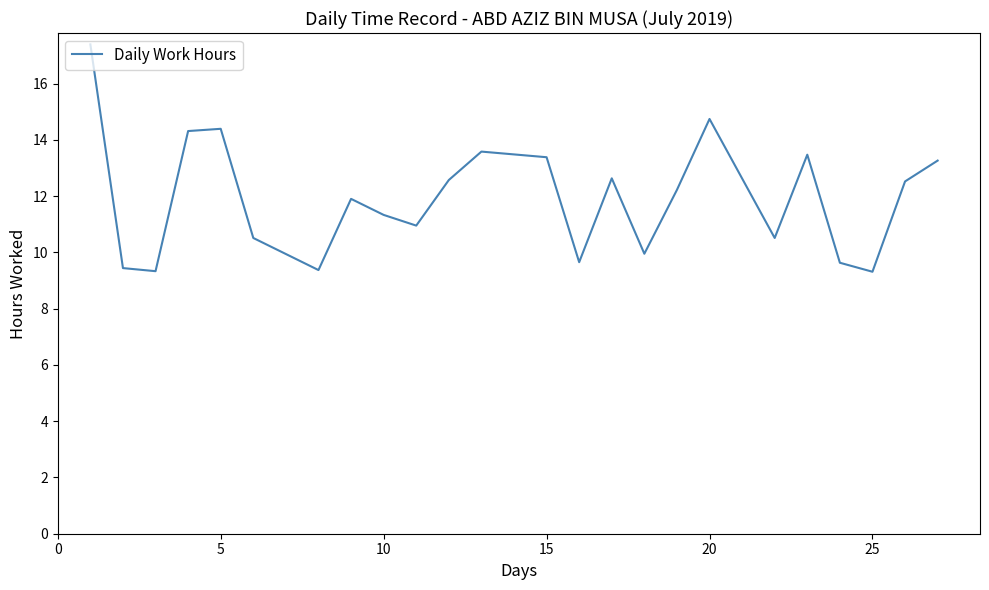

What is the difference between the maximum and minimum values?

8.1